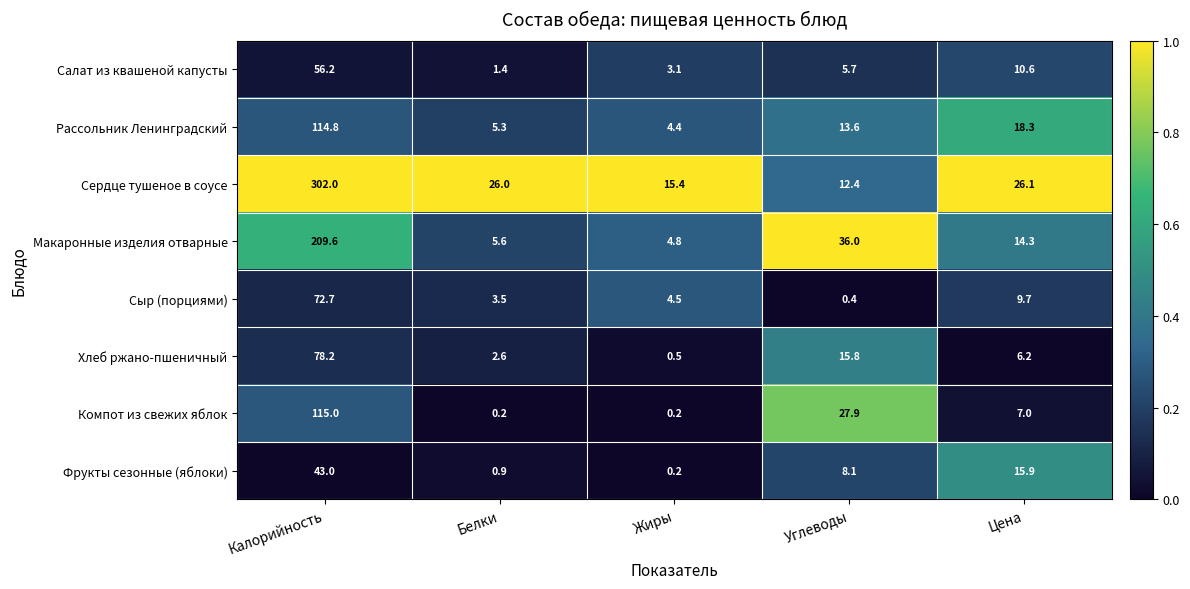

What is the maximum value for Хлеб ржано-пшеничный?

78.2